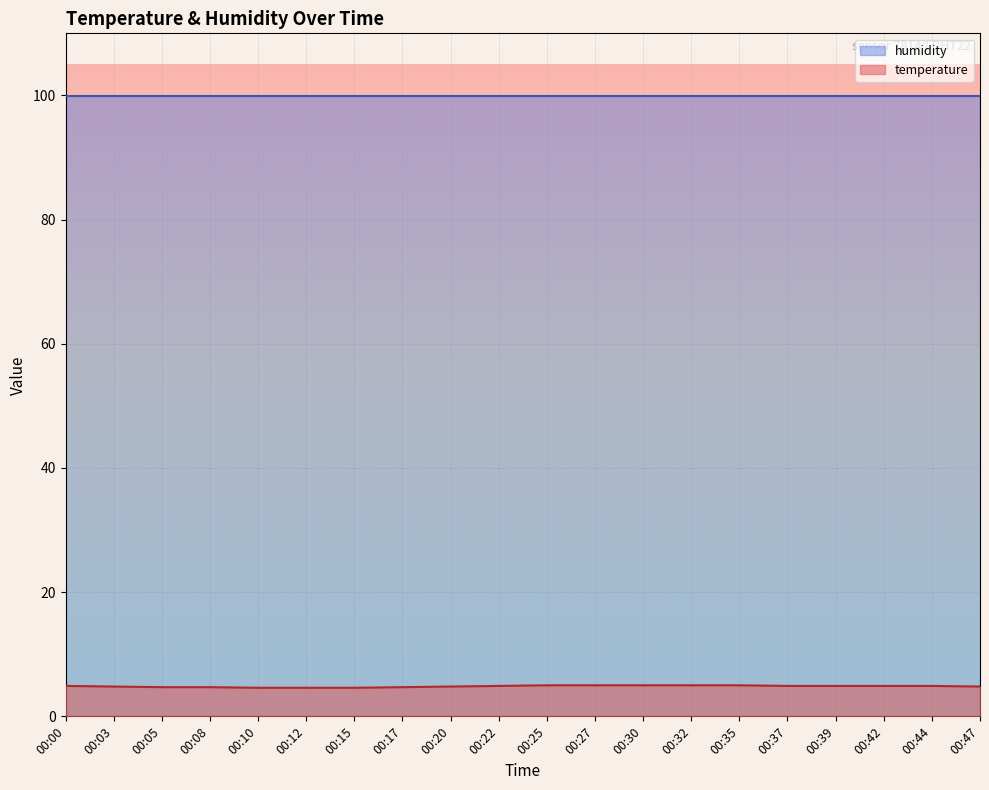

What is the difference between the values at 00:32 and 00:47?

0.2